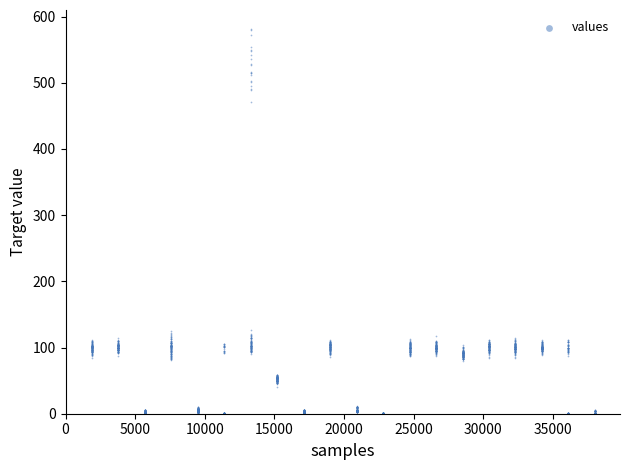

What is the range of X values (max minus min)?

36100.6